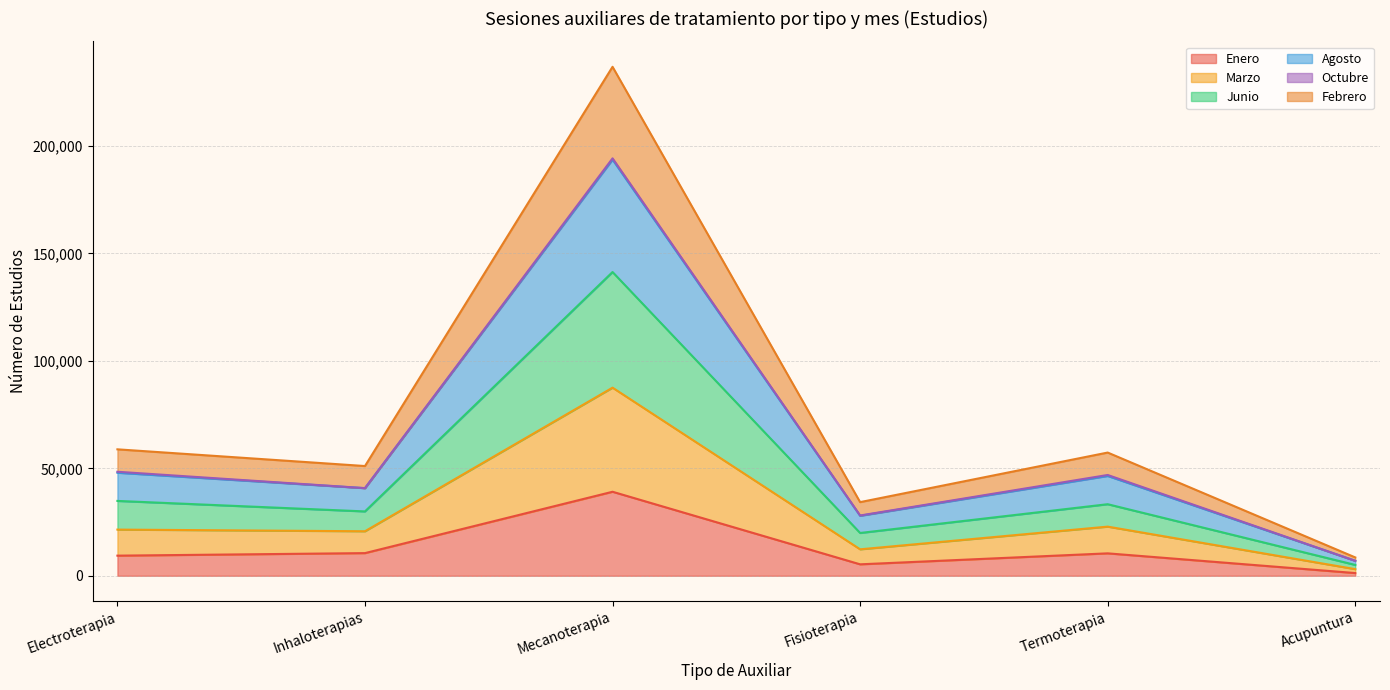

At which category is the sum across all series the highest?

Mecanoterapia